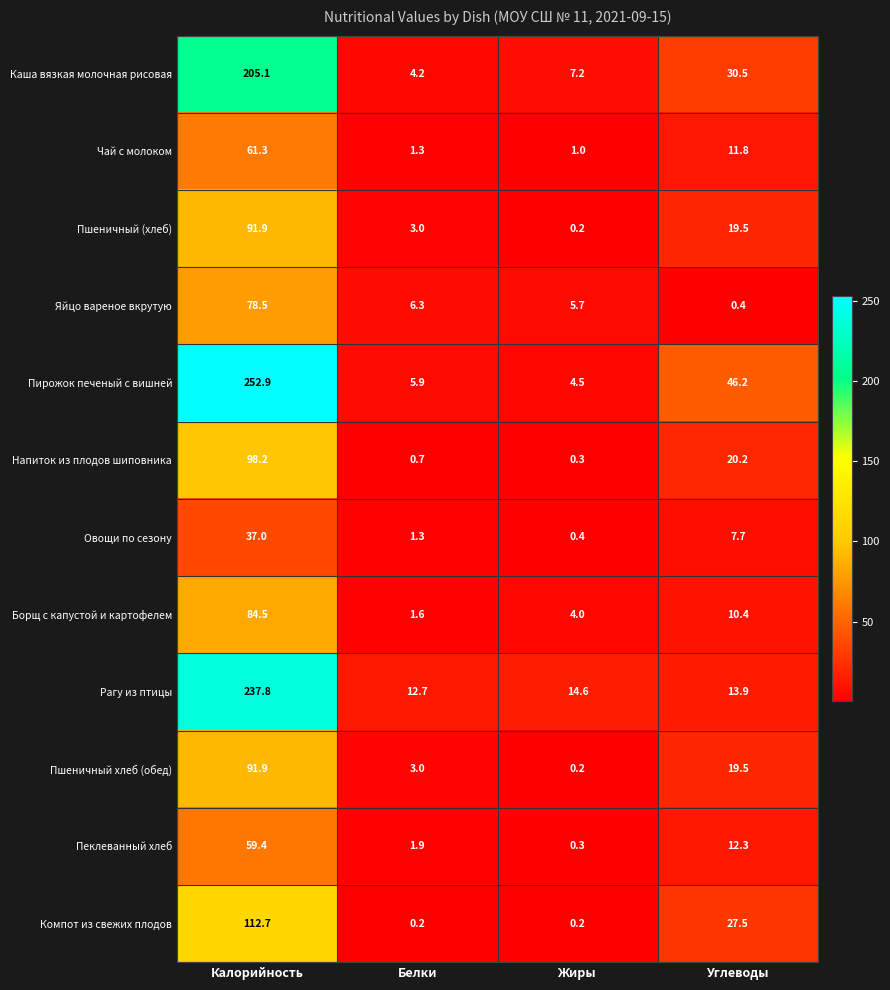

At which category is the sum across all series the highest?

Калорийность